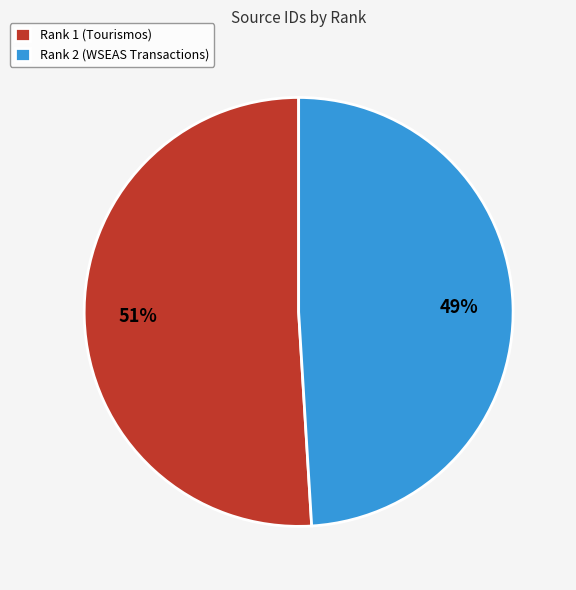

Is there any slice that represents more than half of the pie?

Yes